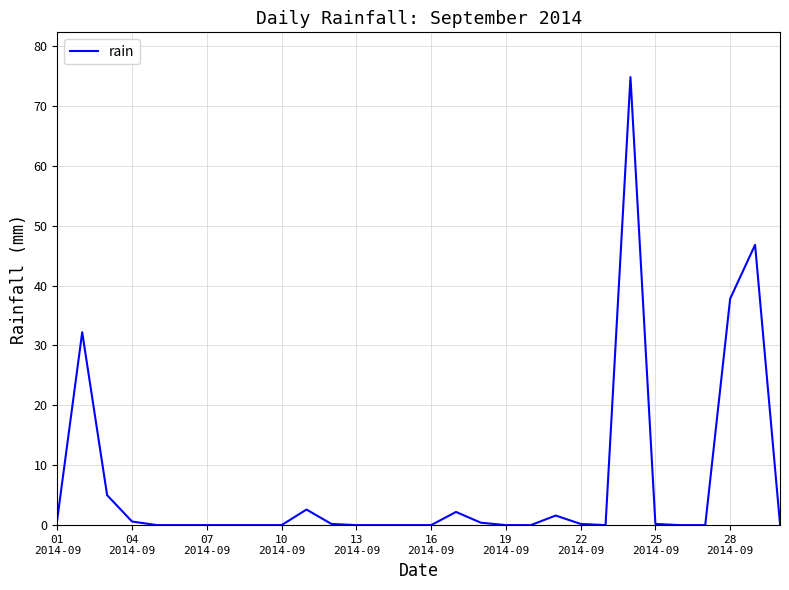

What is the greatest value displayed?

74.8